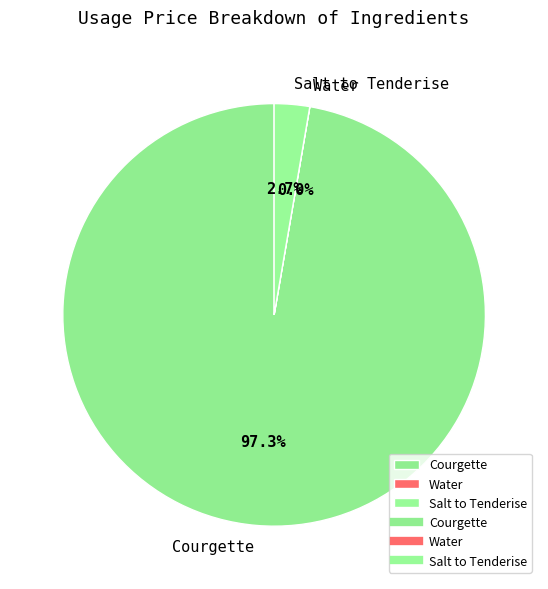

Which slice is the largest?

Courgette